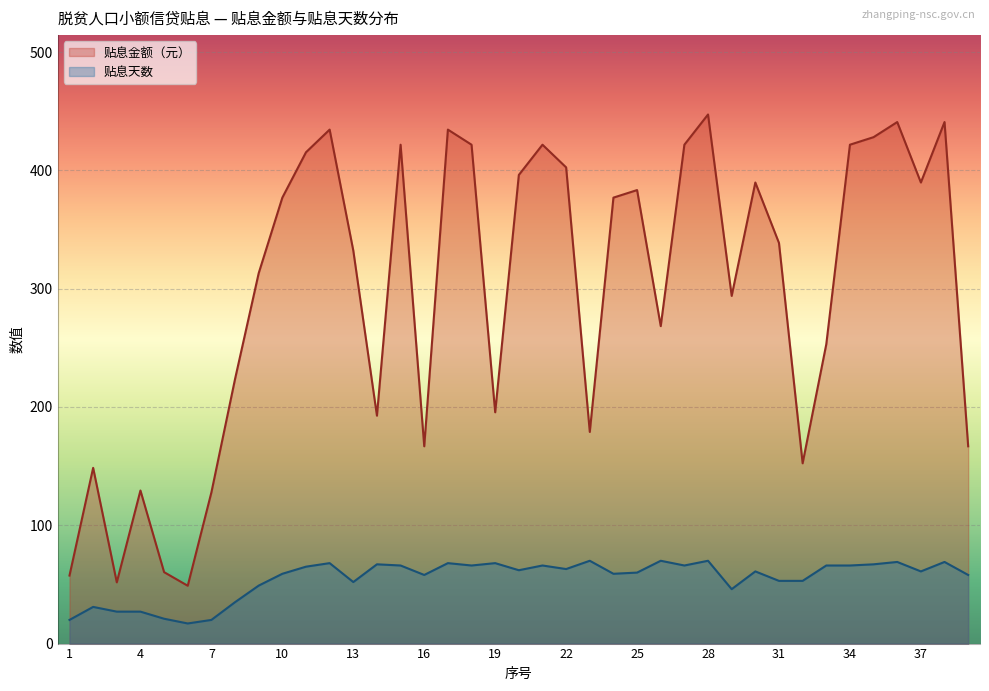

True or false: 贴息天数 and 贴息金额（元） intersect in this chart.

False